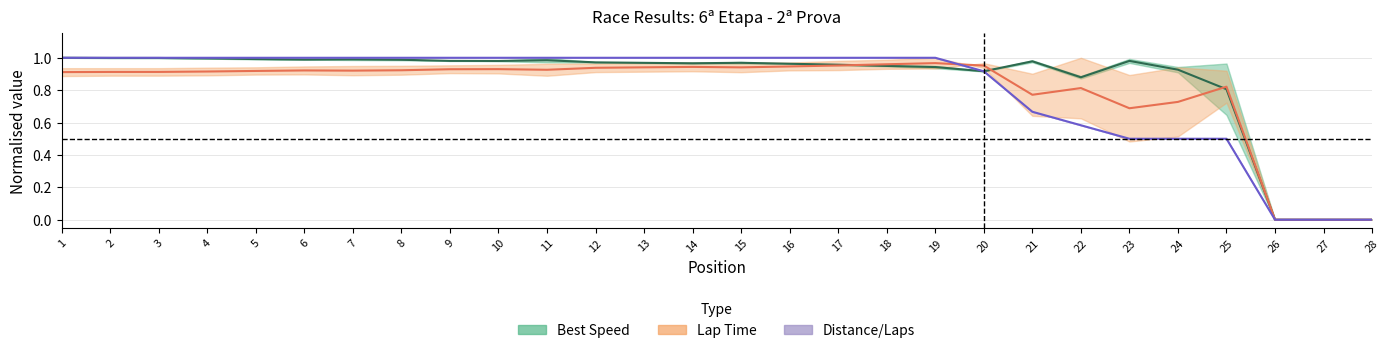

Between 4 and 25, which is larger?

4